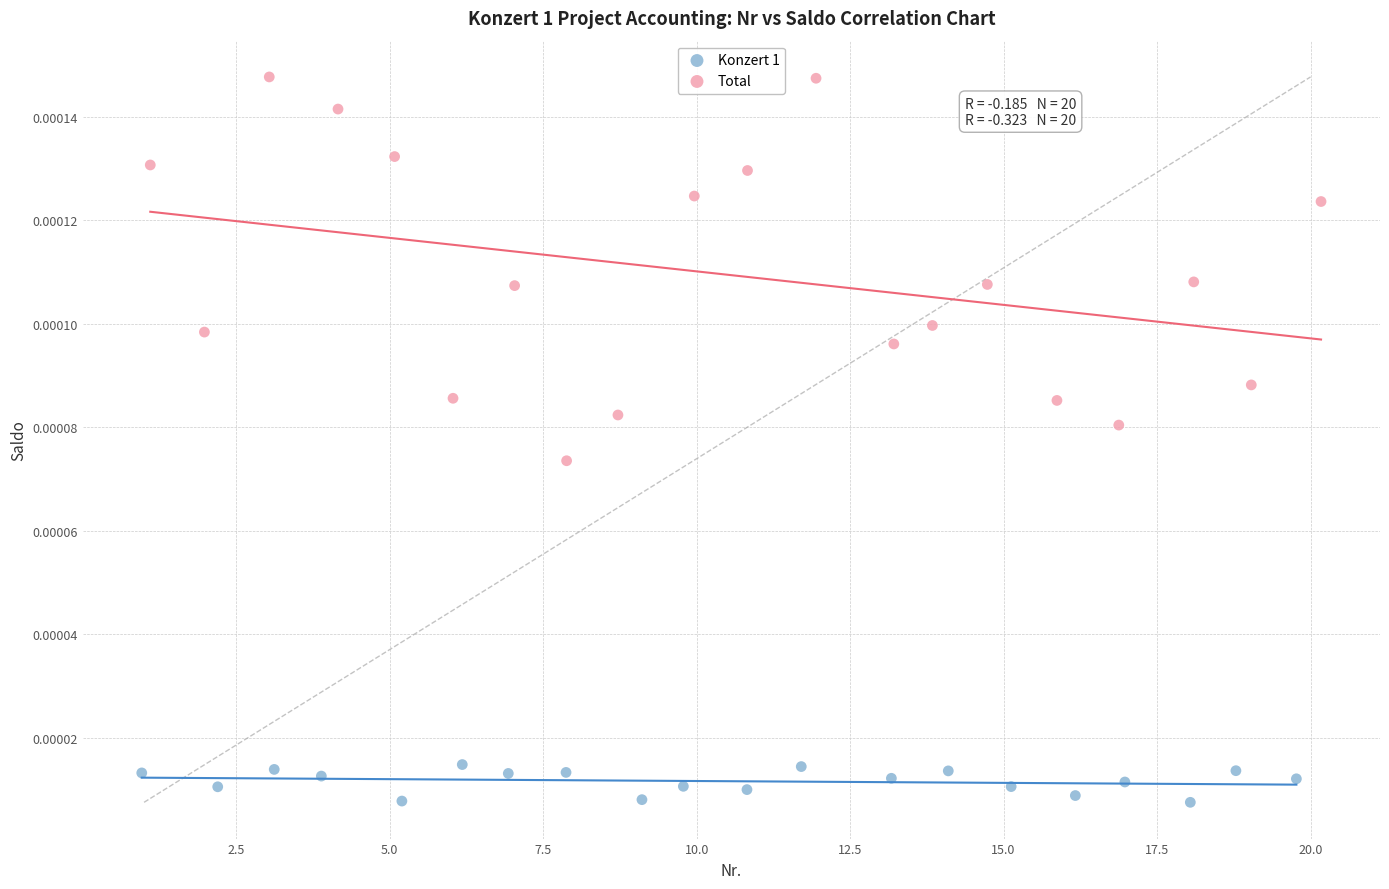

Which series reaches the maximum Y coordinate?

Total